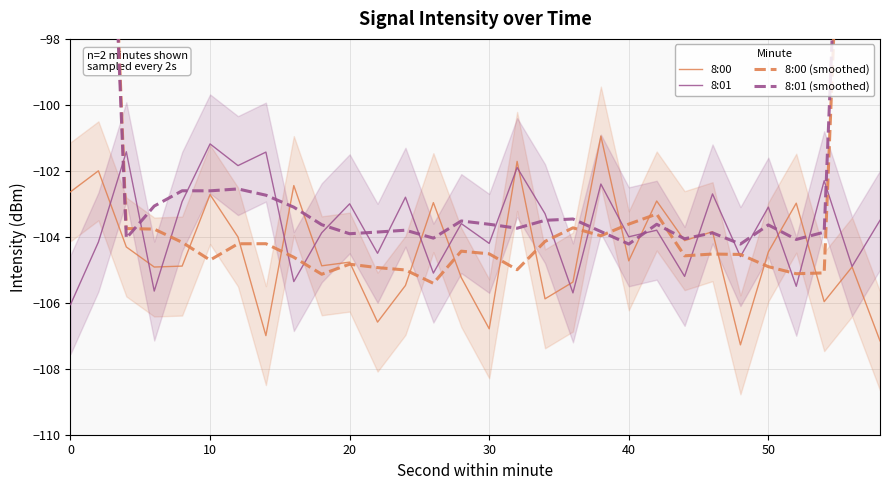

What are all the series names shown in the legend?

8:00, 8:01, 8:00 (smoothed), 8:01 (smoothed)